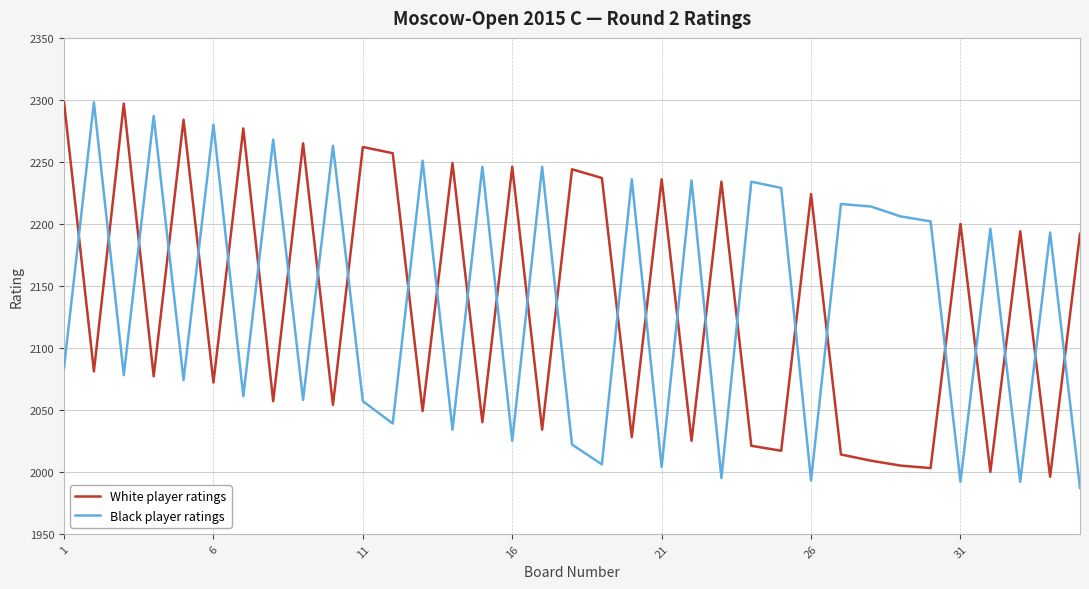

What is the lowest value of the Black player ratings series?

1987